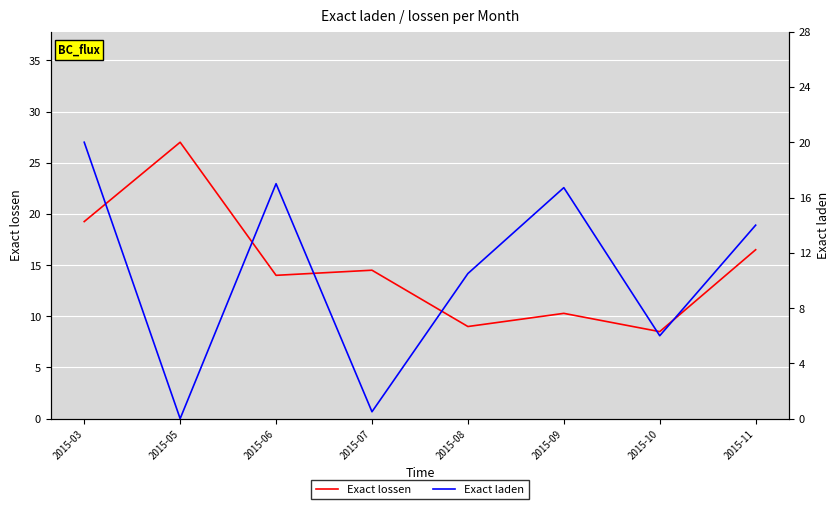

How many lines are shown in the chart?

2